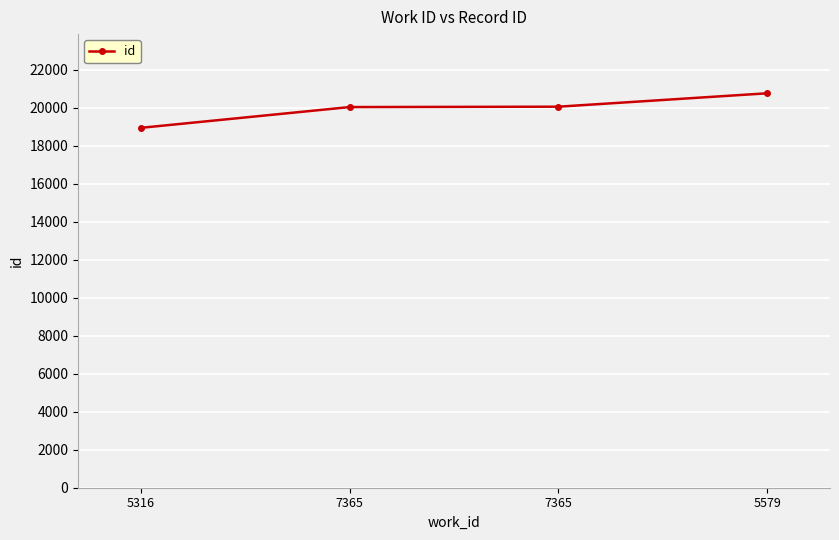

What is the change in value from 5316 to 7365?

+1114